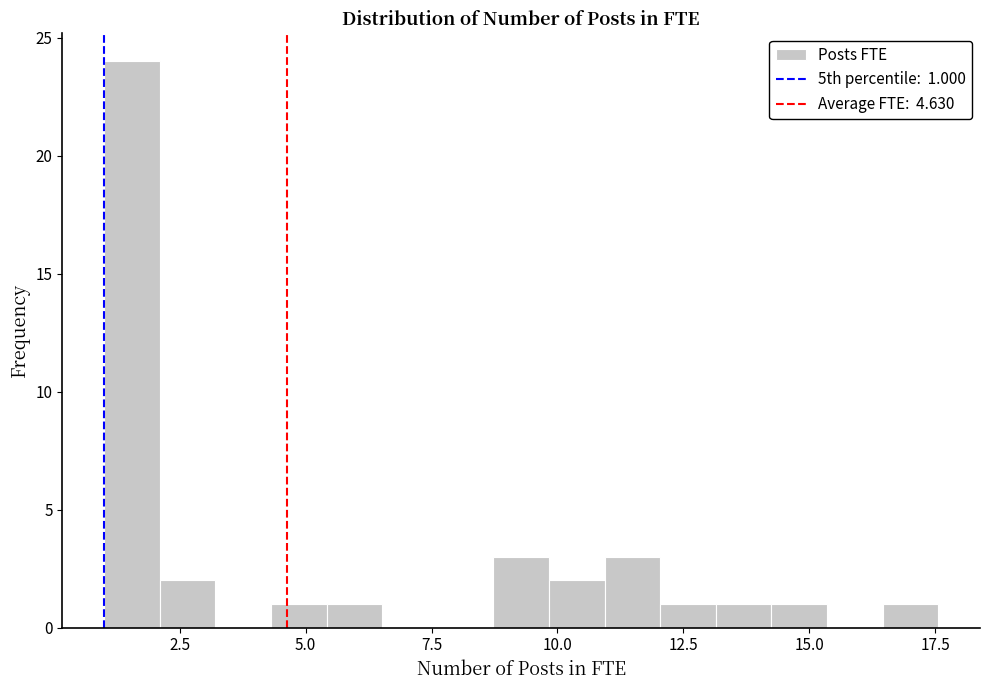

Around what value on the x-axis is the tallest bar? Give the approximate position of its centre, as read against the axis.

1.5